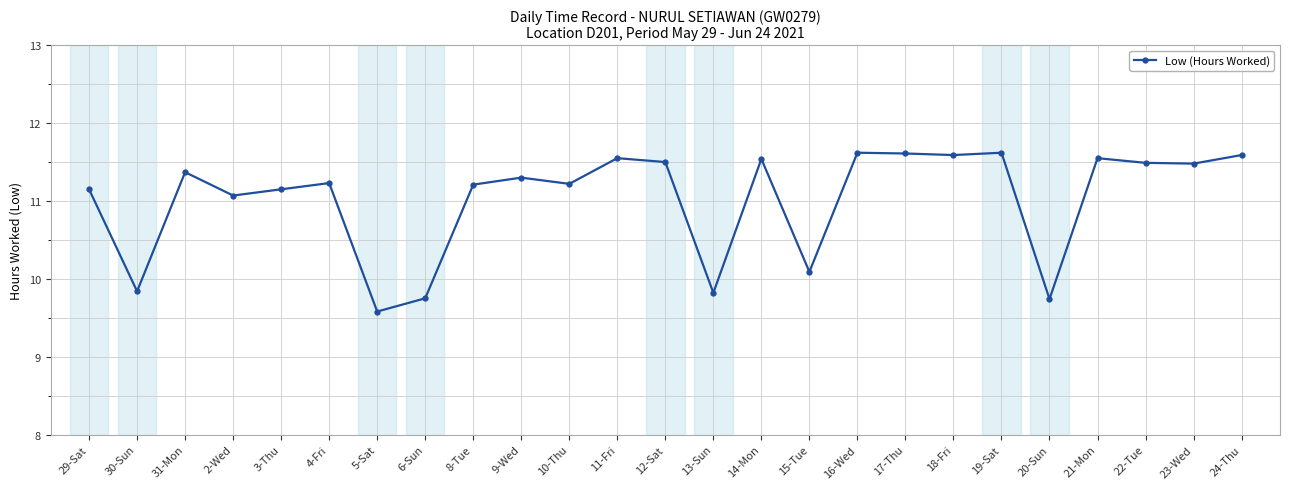

Which category has the lowest value across all series?

5-Sat